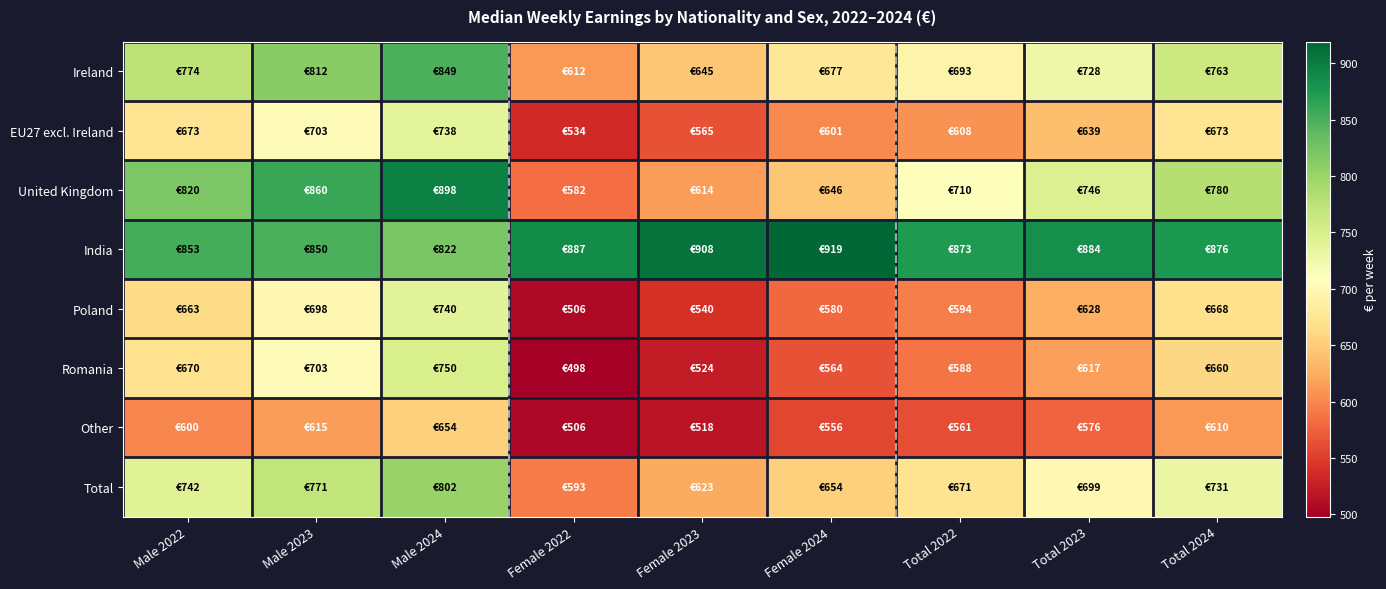

What is the total value across all series at Female 2023?

4937.6